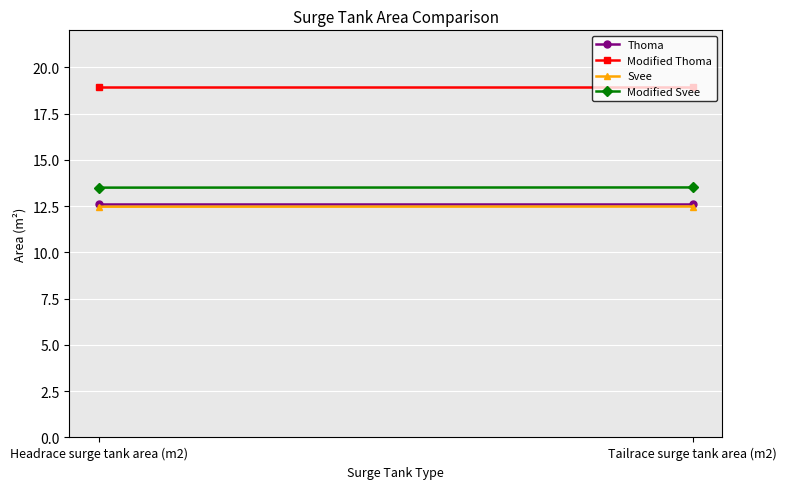

At how many categories does at least one series exceed 17?

2